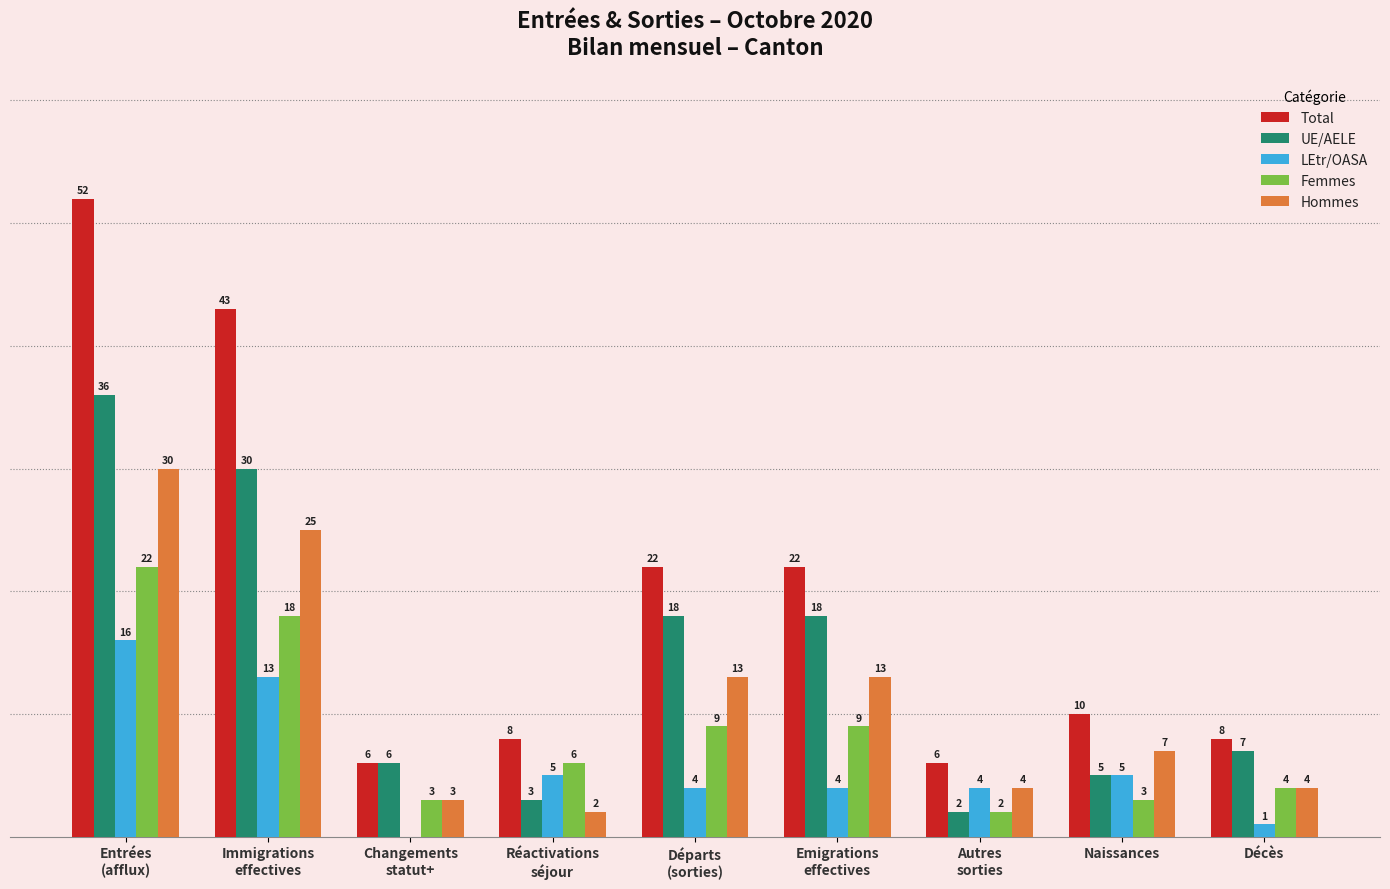

Which series has the largest total across all categories?

Total